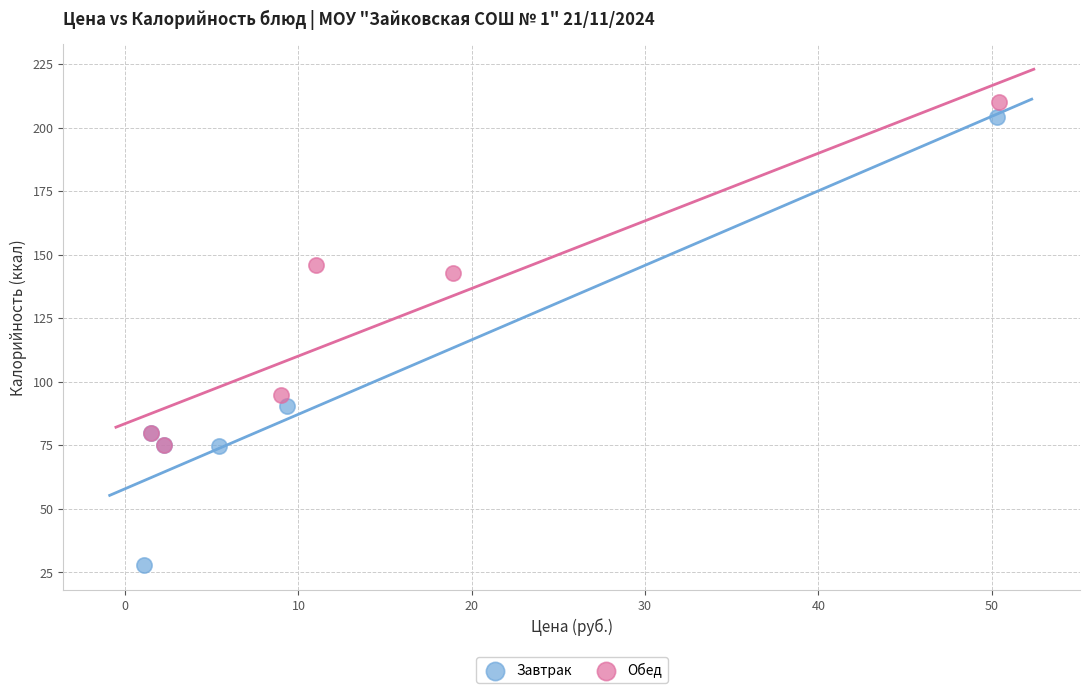

Which series has the largest Y range (max minus min)?

Завтрак